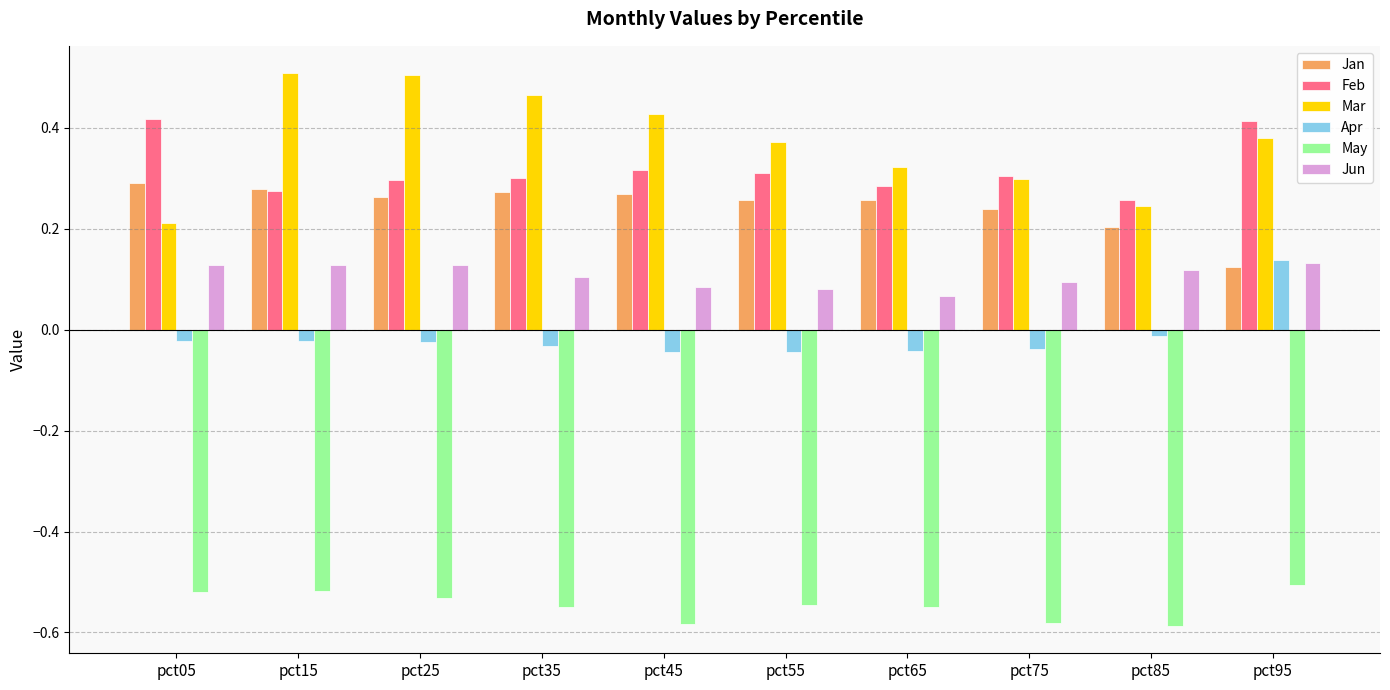

At which label does Apr reach its peak?

pct95